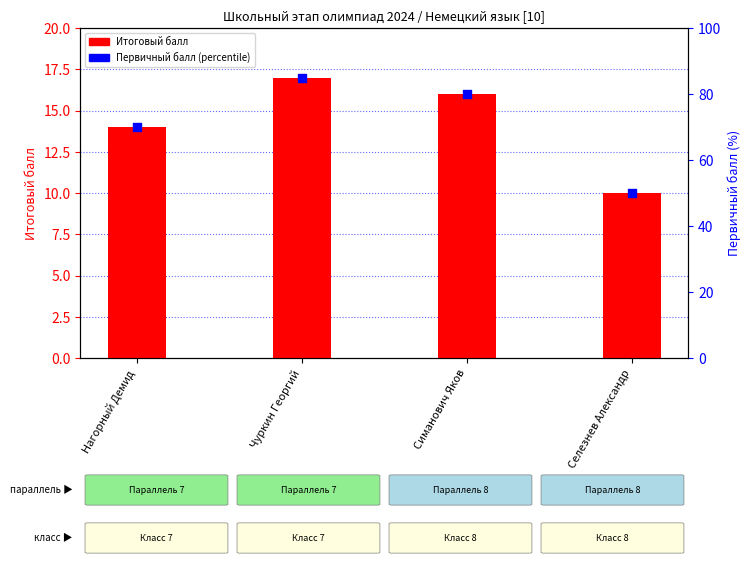

What are all the series names shown in the legend?

Итоговый балл, Первичный балл (percentile)